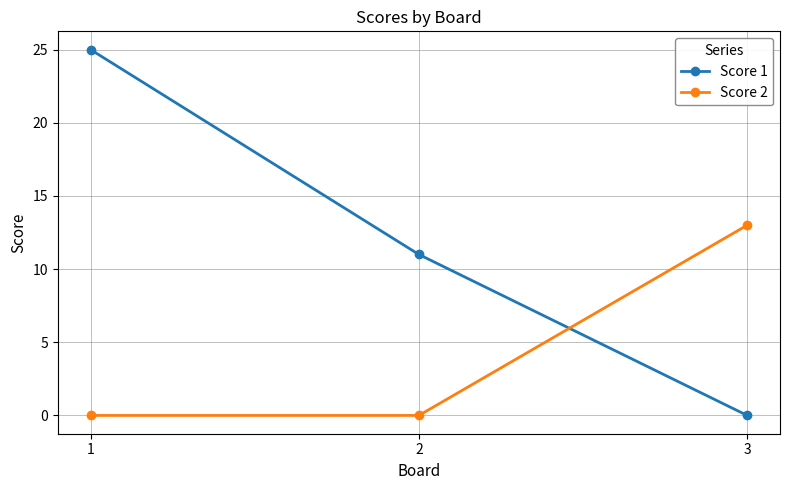

How many series are shown in this chart?

2